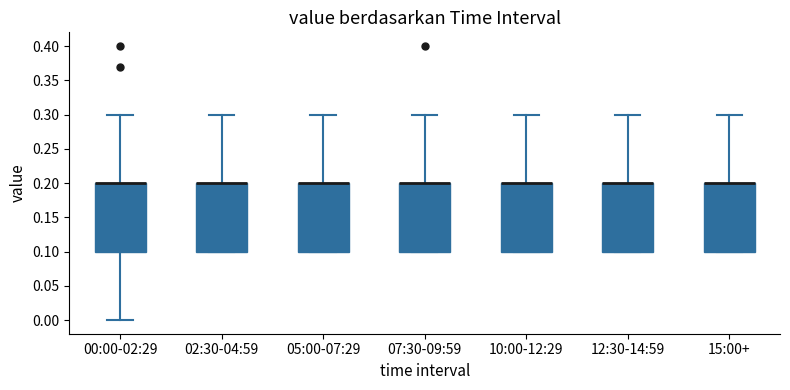

Reading left to right, read every box against the y-axis: the position of its median line, the range the box covers, and the ends of its whiskers. The values are not printed on the chart, so give them approximately, as read against the axis.

00:00-02:29: median 0.2 (drawn on the box's upper edge), box 0.1 to 0.2, whiskers 0.0 to 0.3
02:30-04:59: median 0.2 (drawn on the box's upper edge), box 0.1 to 0.2, whiskers 0.1 to 0.3
05:00-07:29: median 0.2 (drawn on the box's upper edge), box 0.1 to 0.2, whiskers 0.1 to 0.3
07:30-09:59: median 0.2 (drawn on the box's upper edge), box 0.1 to 0.2, whiskers 0.1 to 0.3
10:00-12:29: median 0.2 (drawn on the box's upper edge), box 0.1 to 0.2, whiskers 0.1 to 0.3
12:30-14:59: median 0.2 (drawn on the box's upper edge), box 0.1 to 0.2, whiskers 0.1 to 0.3
15:00+: median 0.2 (drawn on the box's upper edge), box 0.1 to 0.2, whiskers 0.1 to 0.3